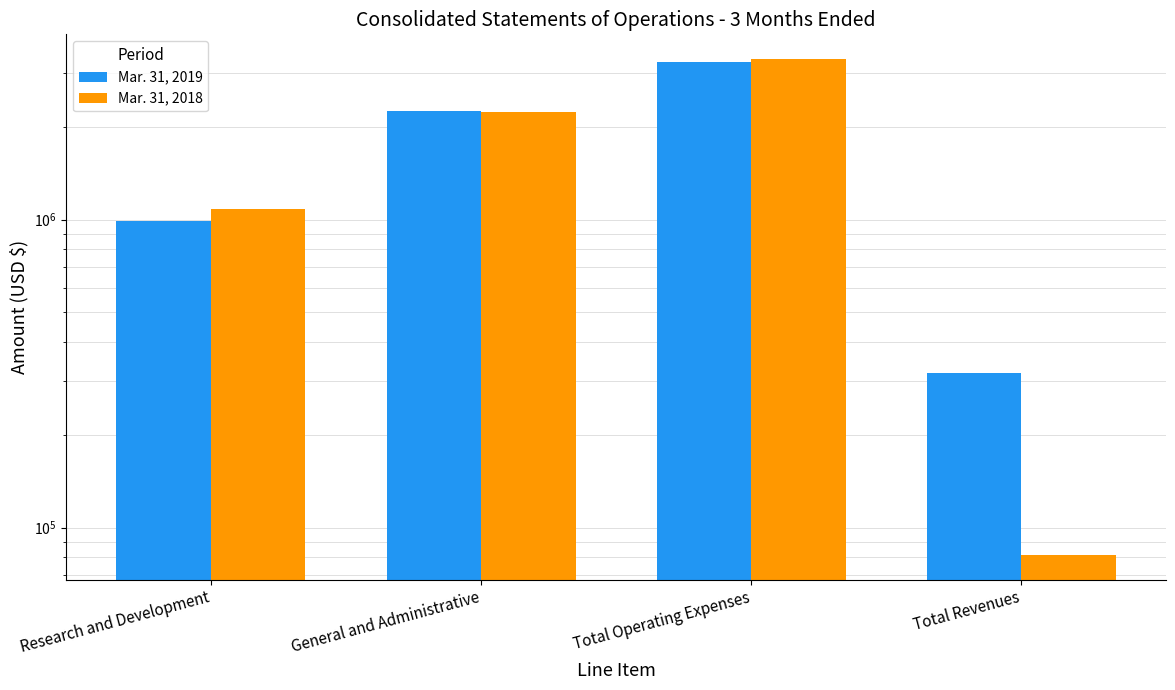

At how many categories does at least one series exceed 1383685?

2